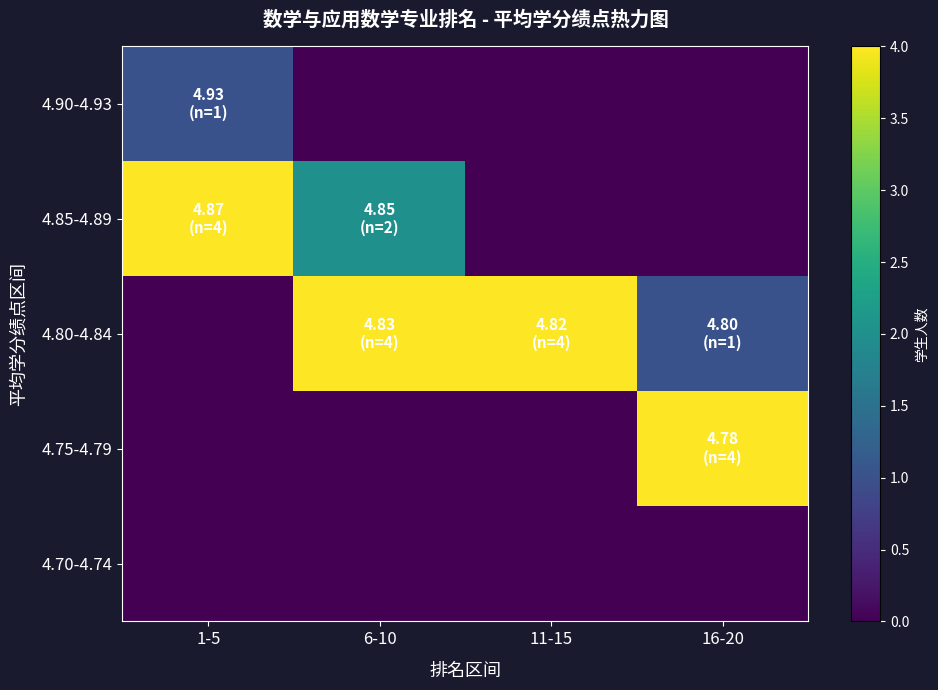

List the series in order of their peak value, lowest first.

4.70-4.74, 4.90-4.93, 4.85-4.89, 4.80-4.84, 4.75-4.79